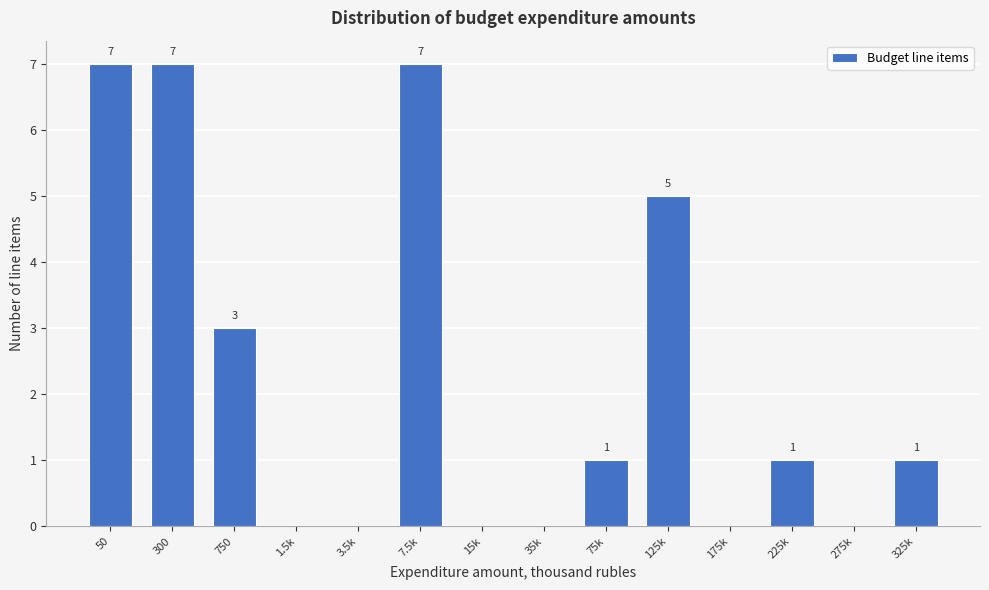

Reading left to right, list all the values displayed in this chart.

50=7	300=7	750=3	1.5k=0	3.5k=0	7.5k=7	15k=0	35k=0	75k=1	125k=5	175k=0	225k=1	275k=0	325k=1